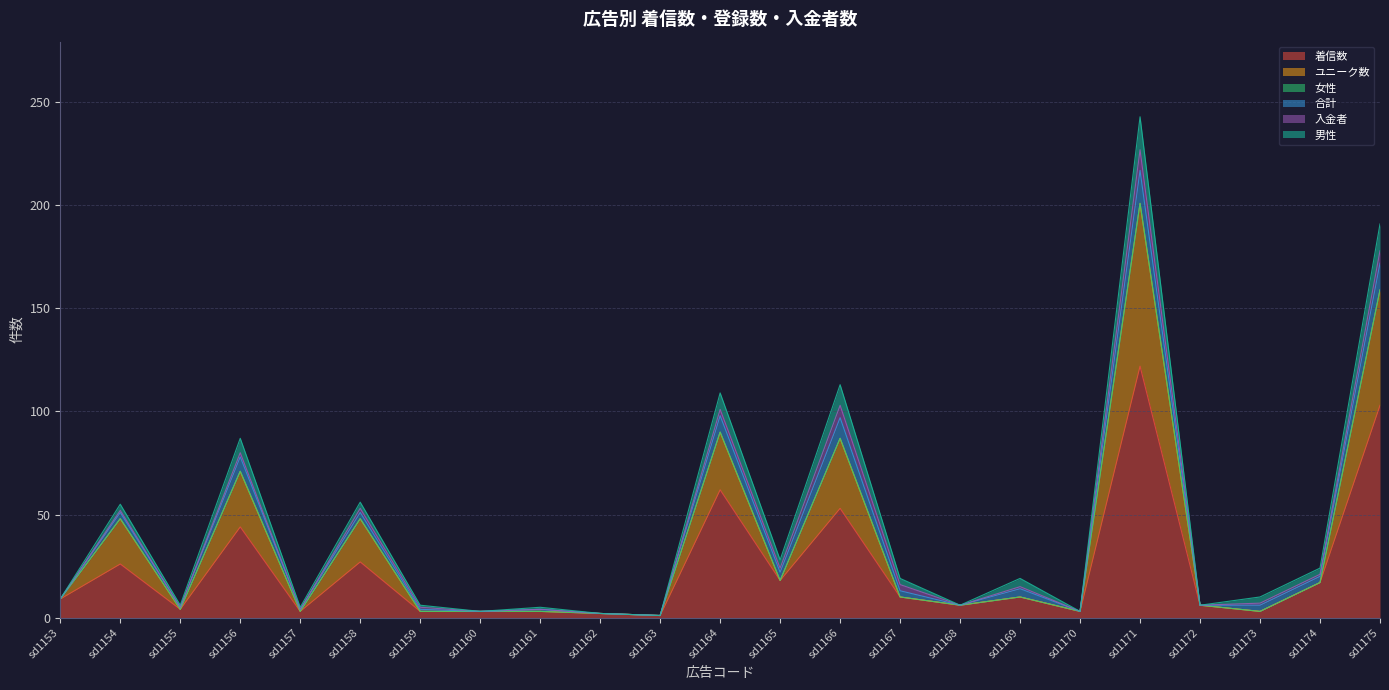

Reading left to right, list all the values displayed in this chart.

着信数: sd1153=9	sd1154=26	sd1155=4	sd1156=44	sd1157=3	sd1158=27	sd1159=3	sd1160=3	sd1161=3	sd1162=2	sd1163=1	sd1164=62	sd1165=18	sd1166=53	sd1167=10	sd1168=6	sd1169=10	sd1170=3	sd1171=122	sd1172=6	sd1173=3	sd1174=17	sd1175=103
ユニーク数: sd1153=0	sd1154=22	sd1155=0	sd1156=27	sd1157=0	sd1158=21	sd1159=0	sd1160=0	sd1161=0	sd1162=0	sd1163=0	sd1164=28	sd1165=0	sd1166=34	sd1167=0	sd1168=0	sd1169=0	sd1170=0	sd1171=79	sd1172=0	sd1173=0	sd1174=0	sd1175=56
女性: sd1153=0	sd1154=0	sd1155=0	sd1156=0	sd1157=0	sd1158=0	sd1159=0	sd1160=0	sd1161=0	sd1162=0	sd1163=0	sd1164=0	sd1165=0	sd1166=0	sd1167=0	sd1168=0	sd1169=0	sd1170=0	sd1171=0	sd1172=0	sd1173=0	sd1174=0	sd1175=0
合計: sd1153=0	sd1154=3	sd1155=1	sd1156=7	sd1157=1	sd1158=3	sd1159=1	sd1160=0	sd1161=1	sd1162=0	sd1163=0	sd1164=8	sd1165=4	sd1166=10	sd1167=3	sd1168=0	sd1169=4	sd1170=0	sd1171=16	sd1172=0	sd1173=3	sd1174=3	sd1175=13
入金者: sd1153=0	sd1154=1	sd1155=0	sd1156=2	sd1157=0	sd1158=2	sd1159=1	sd1160=0	sd1161=0	sd1162=0	sd1163=0	sd1164=3	sd1165=2	sd1166=6	sd1167=3	sd1168=0	sd1169=1	sd1170=0	sd1171=10	sd1172=0	sd1173=1	sd1174=1	sd1175=6
男性: sd1153=0	sd1154=3	sd1155=1	sd1156=7	sd1157=1	sd1158=3	sd1159=1	sd1160=0	sd1161=1	sd1162=0	sd1163=0	sd1164=8	sd1165=4	sd1166=10	sd1167=3	sd1168=0	sd1169=4	sd1170=0	sd1171=16	sd1172=0	sd1173=3	sd1174=3	sd1175=13